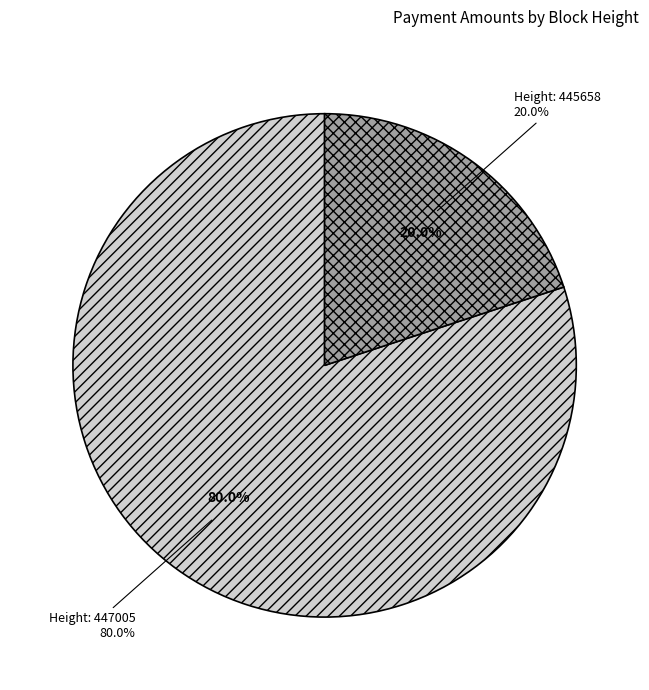

What percentage is the 447005 slice, to the nearest percent?

80%